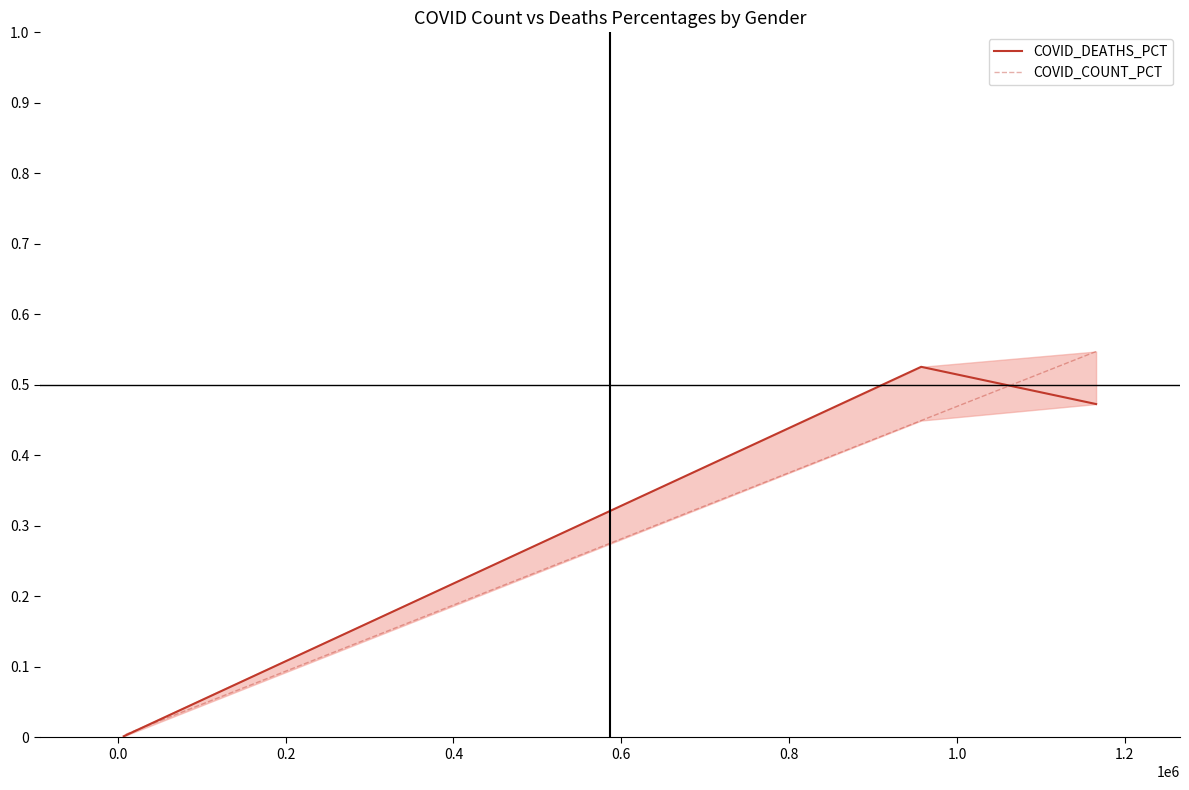

What is the smallest value displayed?

0.2